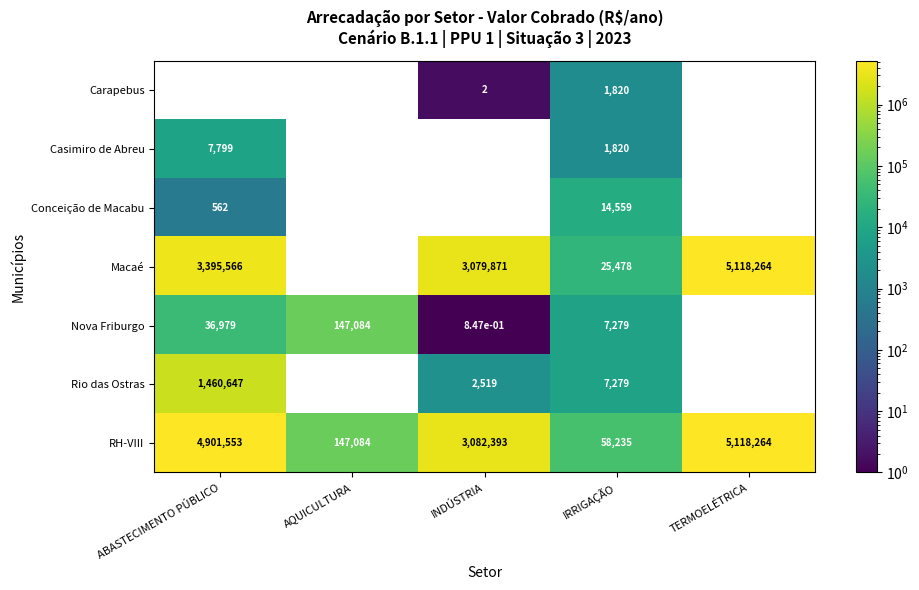

Is it true that Macaé equals 41135.2 at IRRIGAÇÃO?

False